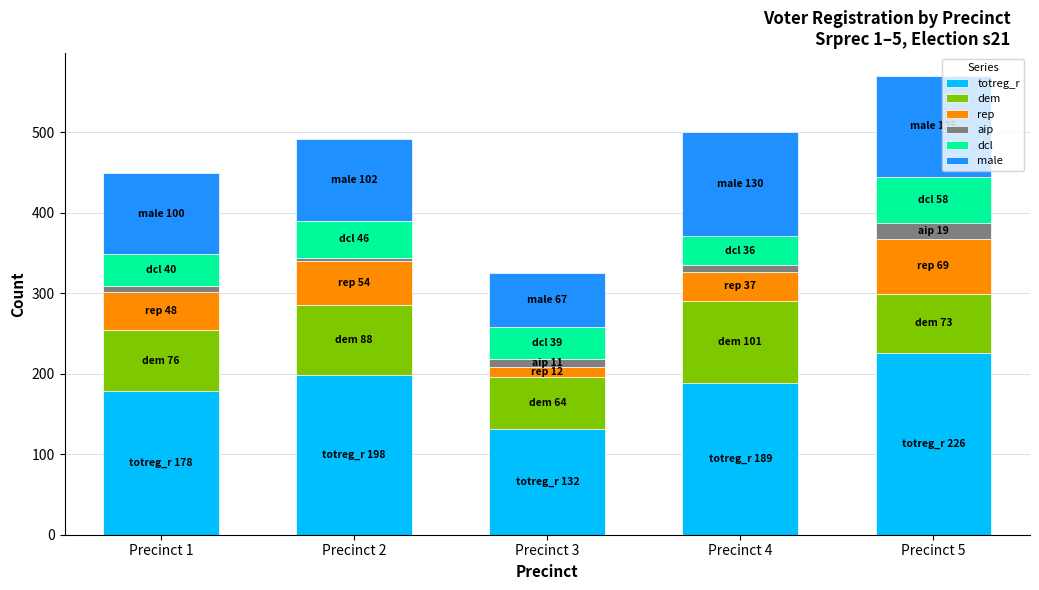

Are the bars horizontal?

No